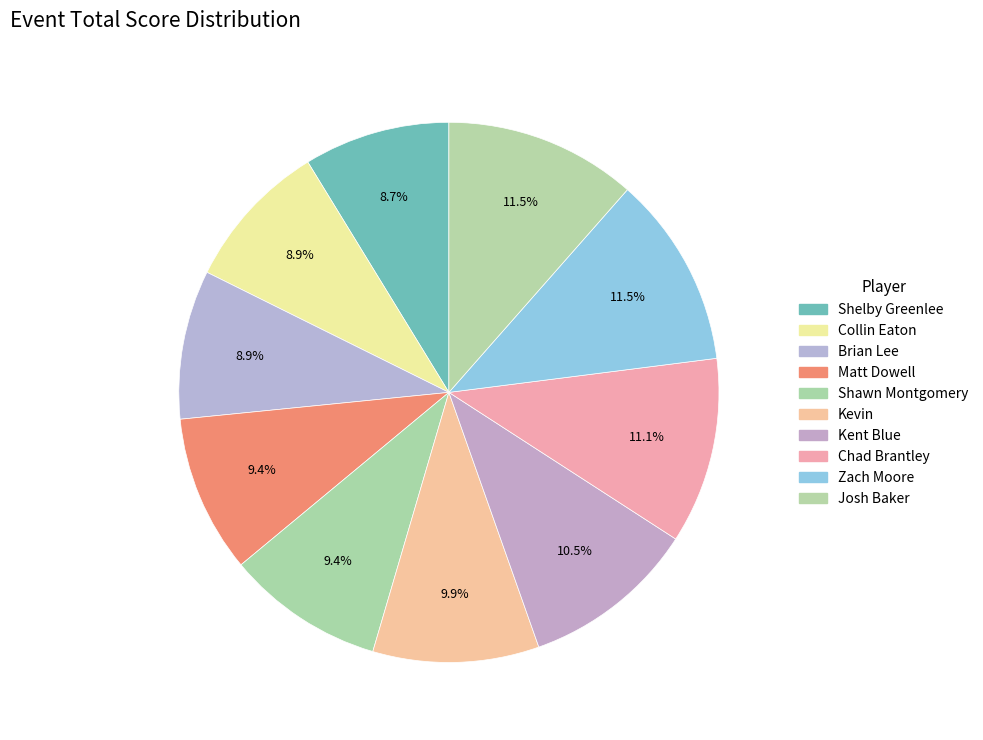

How many segments does this pie chart have?

10